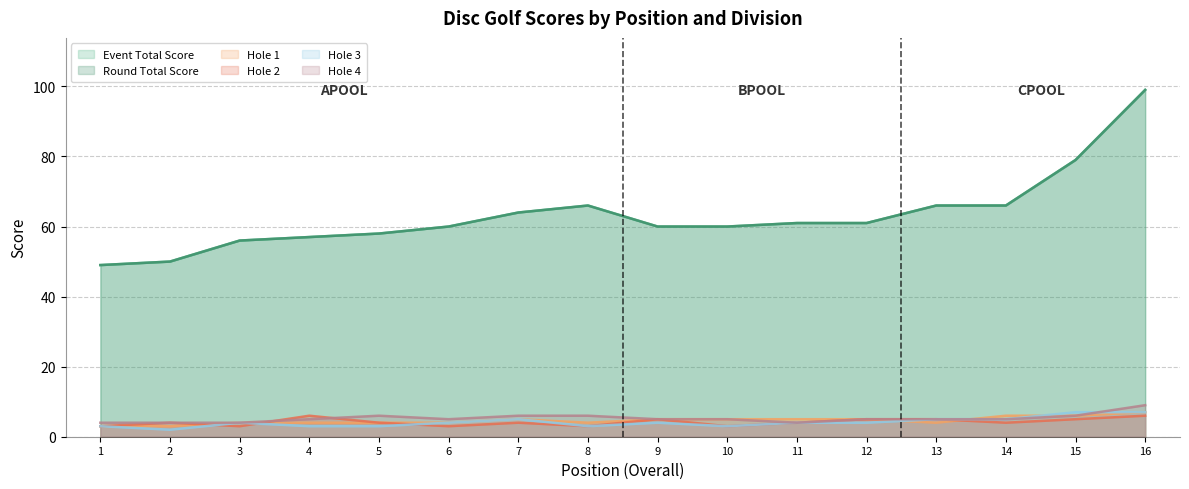

How many interior local peaks does the round_total_score series have?

1